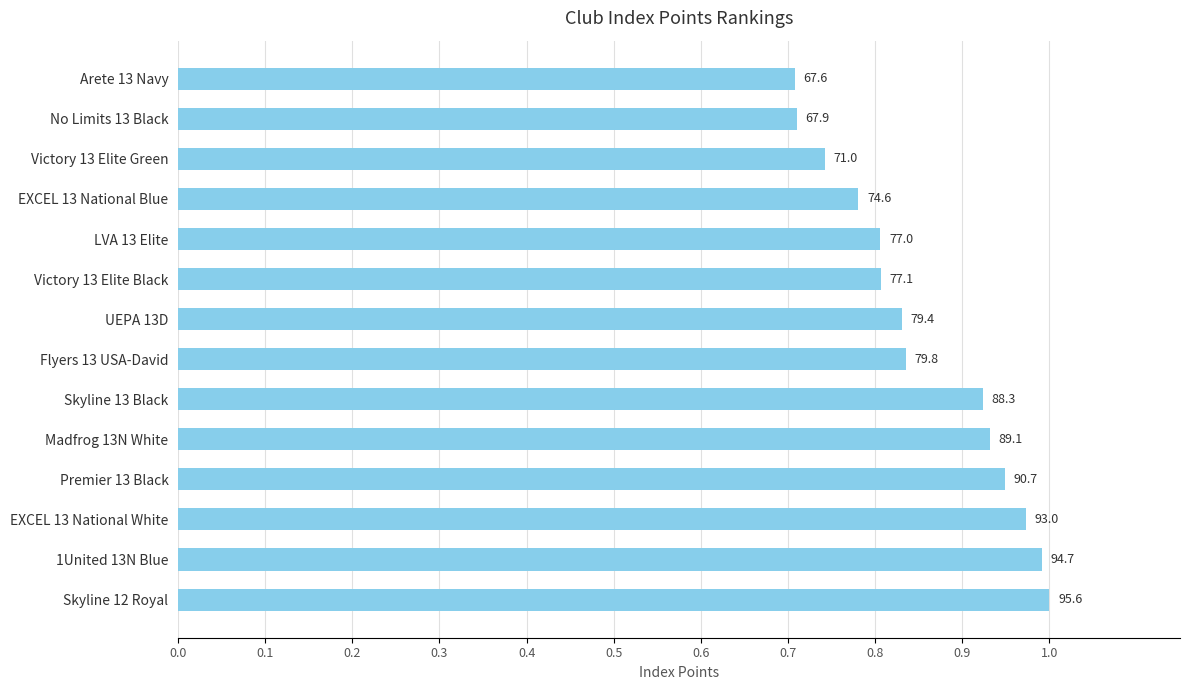

Are the bars horizontal?

Yes